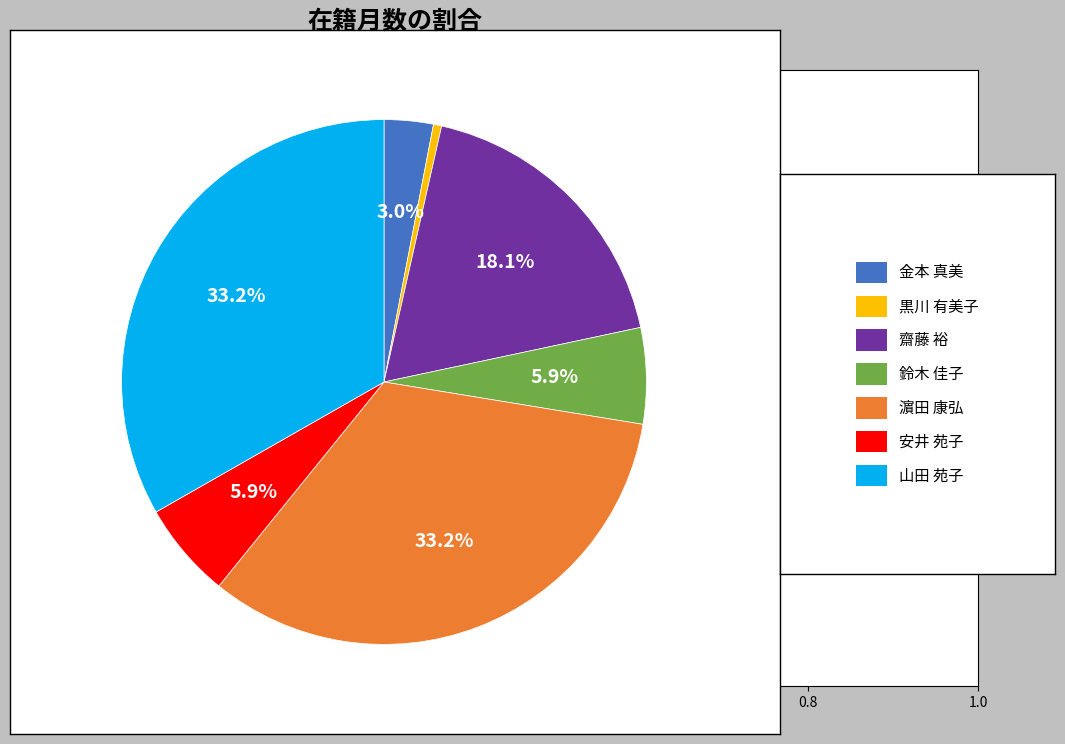

How many slices are in this pie chart?

7